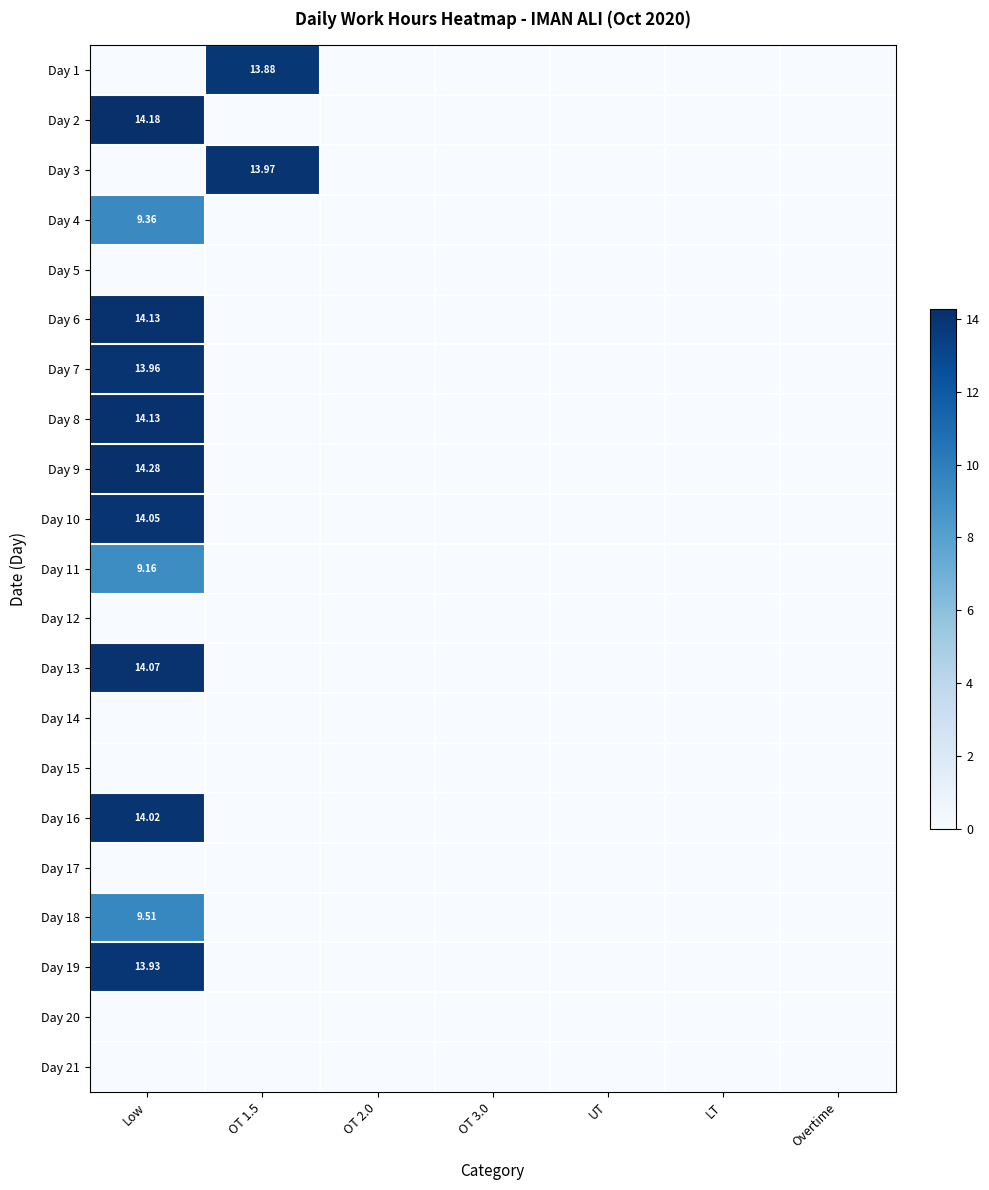

At how many categories does at least one series exceed 3?

2